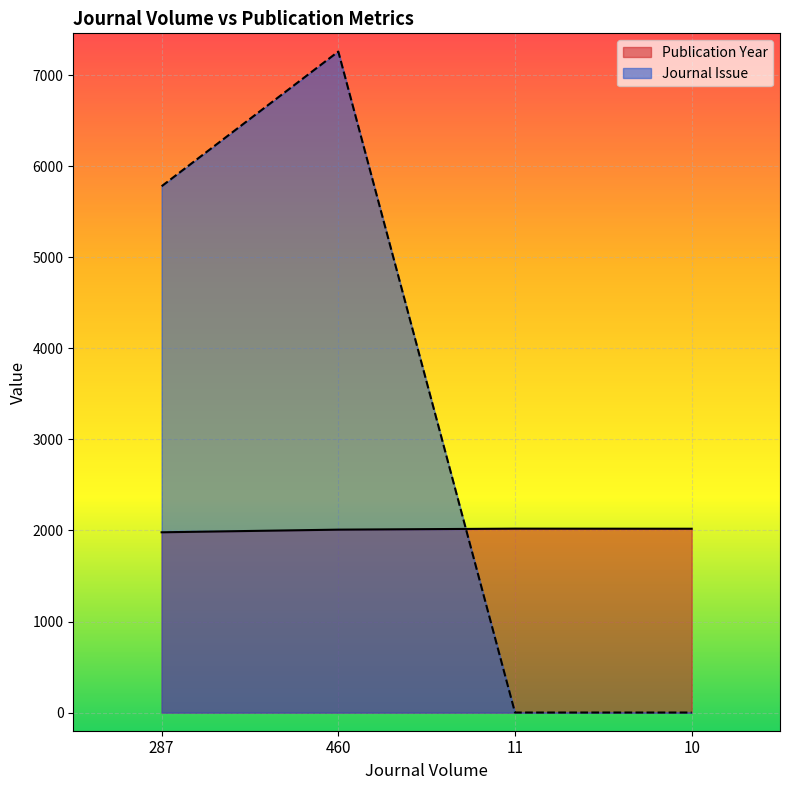

Reading left to right, list all the values displayed in this chart.

Publication Year: 1980	2009	2020	2019
Journal Issue: 5780	7259	1	1